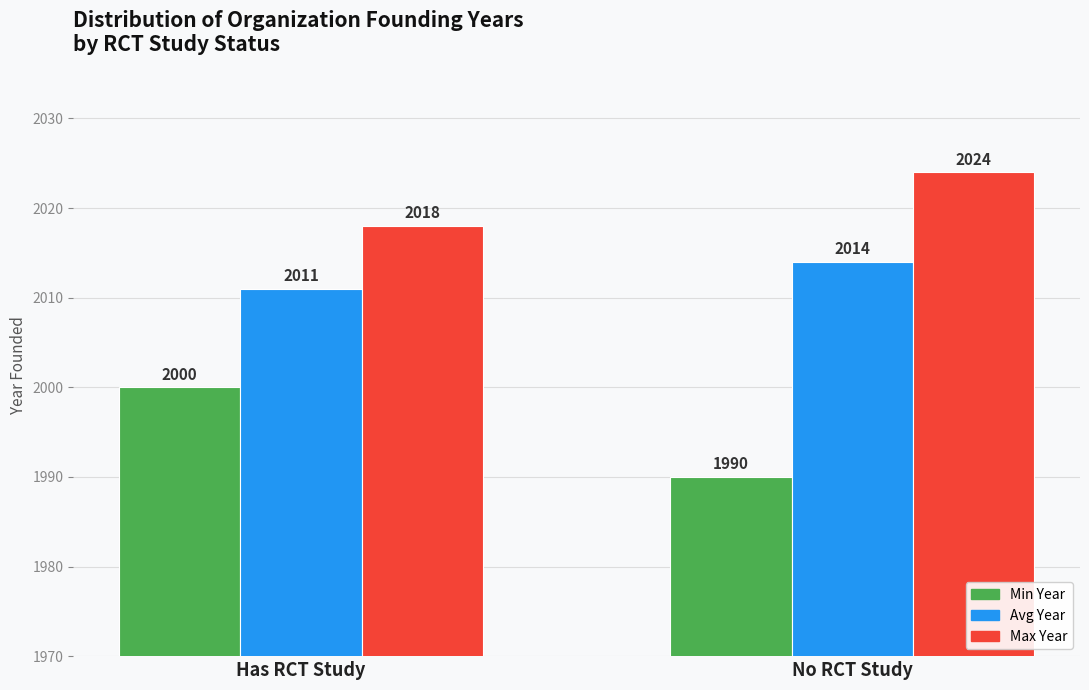

What is the maximum value shown in the chart?

2024